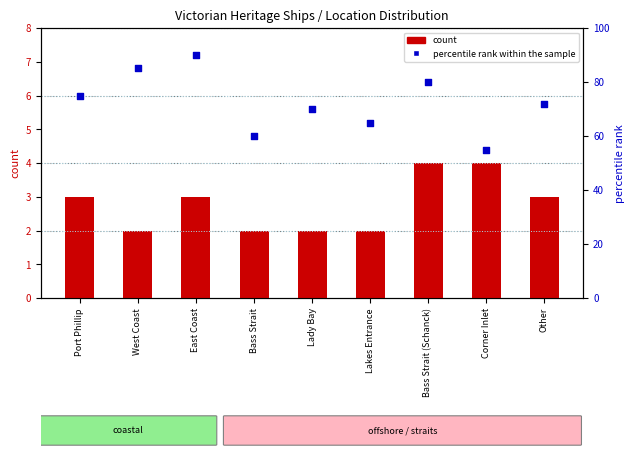

Which series contains the lowest Y value?

count